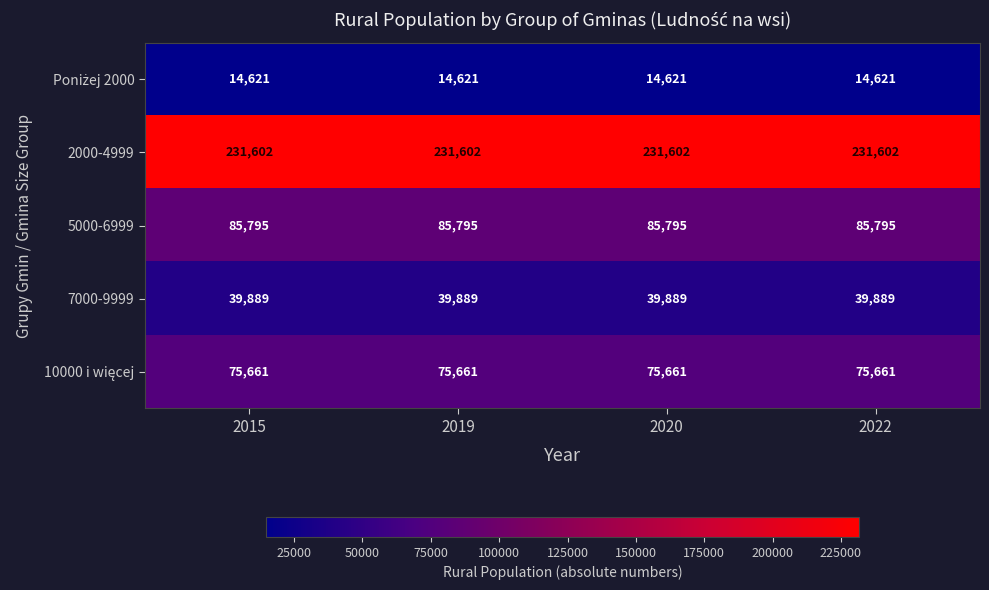

What is the average value of the 7000-9999 series?

39889